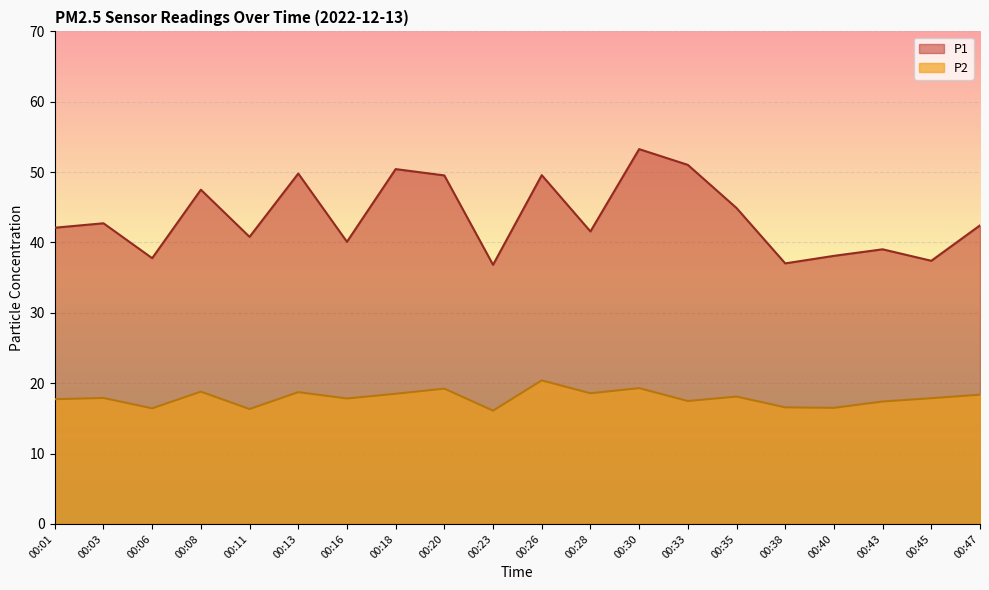

Reading left to right, what are all the values shown in this chart?

P1: 00:01=42.1	00:03=42.7	00:06=37.8	00:08=47.5	00:11=40.8	00:13=49.8	00:16=40.1	00:18=50.4	00:20=49.5	00:23=36.8	00:26=49.6	00:28=41.6	00:30=53.3	00:33=51.0	00:35=44.9	00:38=37.0	00:40=38.1	00:43=39.0	00:45=37.4	00:47=42.4
P2: 00:01=17.7	00:03=17.9	00:06=16.4	00:08=18.8	00:11=16.3	00:13=18.7	00:16=17.8	00:18=18.5	00:20=19.2	00:23=16.1	00:26=20.4	00:28=18.6	00:30=19.3	00:33=17.5	00:35=18.1	00:38=16.6	00:40=16.5	00:43=17.4	00:45=17.9	00:47=18.4